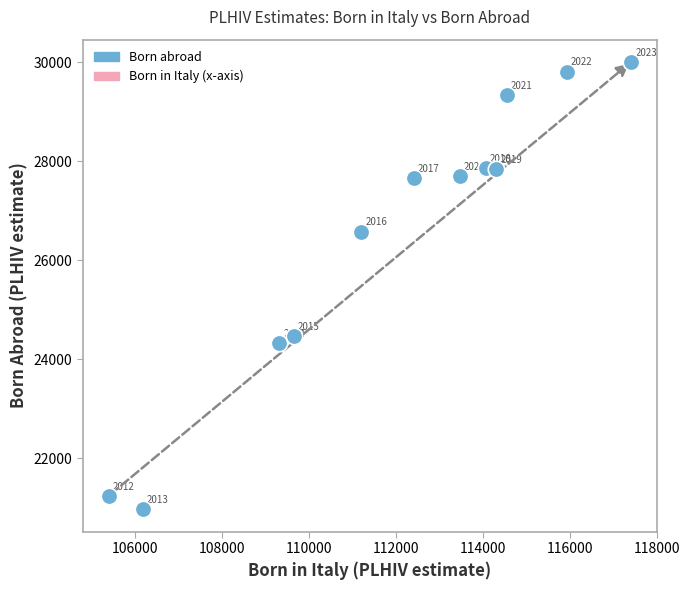

What is the range of Y values (max minus min)?

9034.4